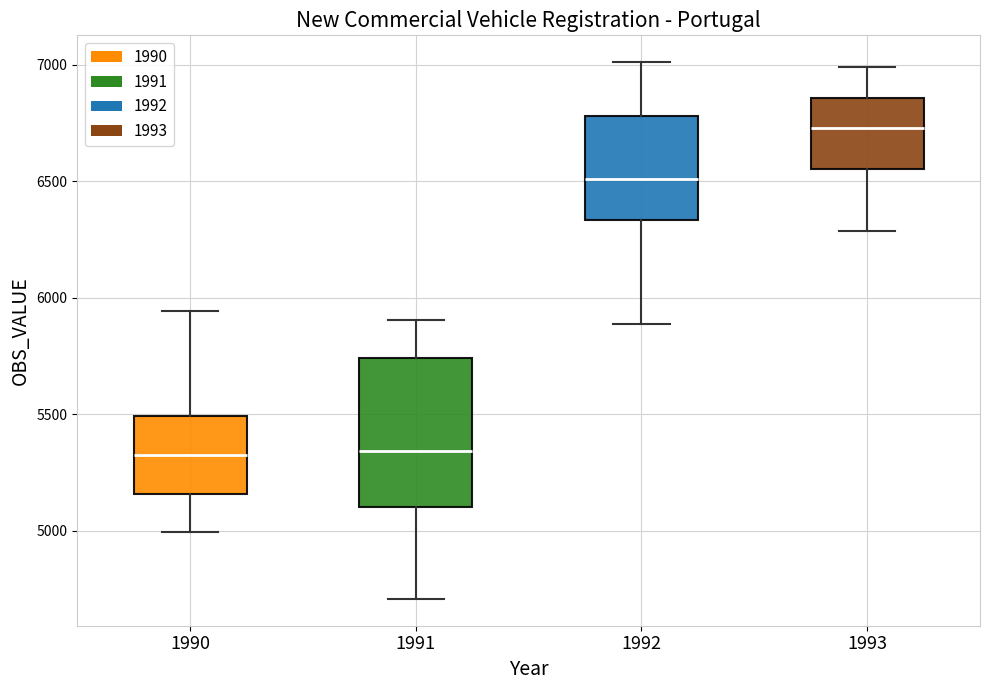

Reading left to right, transcribe this box plot: for each box, give where its median line is, the range the box spans, and where its two whiskers end, as read against the y-axis. The values are not printed on the chart, so give them approximately, as read against the axis.

1990: median 5350, box 5150 to 5500, whiskers 5000 to 5950
1991: median 5350, box 5100 to 5750, whiskers 4700 to 5900
1992: median 6500, box 6350 to 6800, whiskers 5900 to 7000
1993: median 6750, box 6550 to 6850, whiskers 6300 to 7000